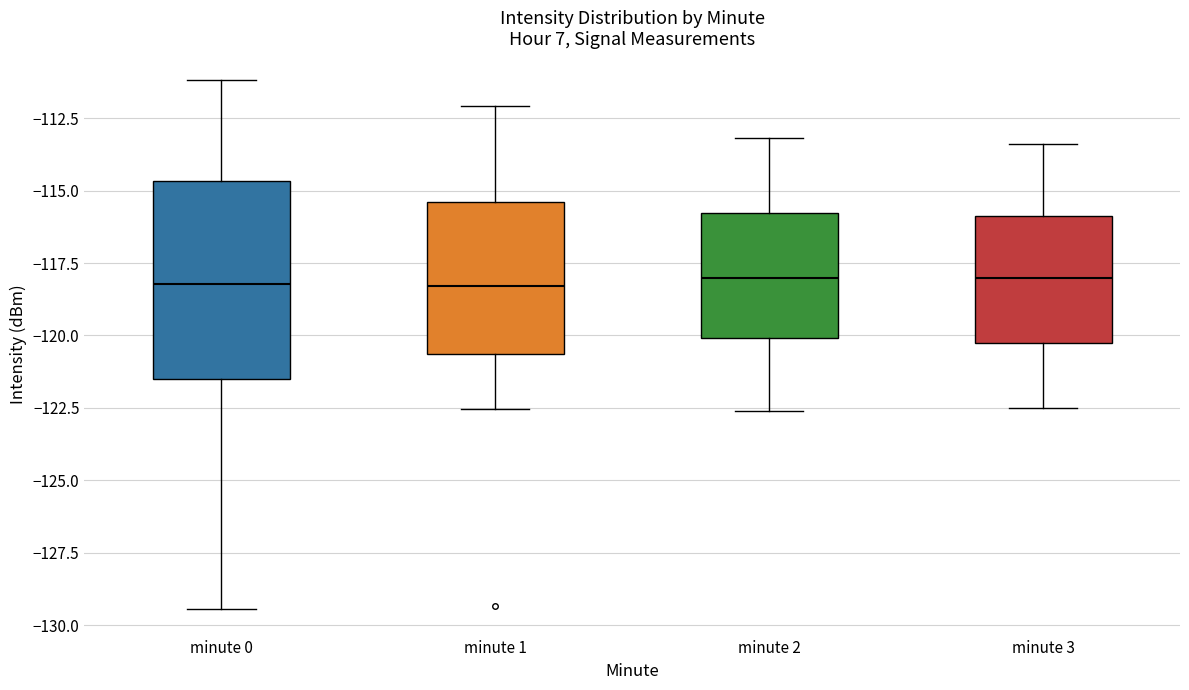

Reading left to right, transcribe this box plot: for each box, give where its median line is, the range the box spans, and where its two whiskers end, as read against the y-axis. The values are not printed on the chart, so give them approximately, as read against the axis.

minute 0: median -118.0, box -121.5 to -114.5, whiskers -129.5 to -111.0
minute 1: median -118.5, box -120.5 to -115.5, whiskers -122.5 to -112.0
minute 2: median -118.0, box -120.0 to -116.0, whiskers -122.5 to -113.0
minute 3: median -118.0, box -120.5 to -116.0, whiskers -122.5 to -113.5